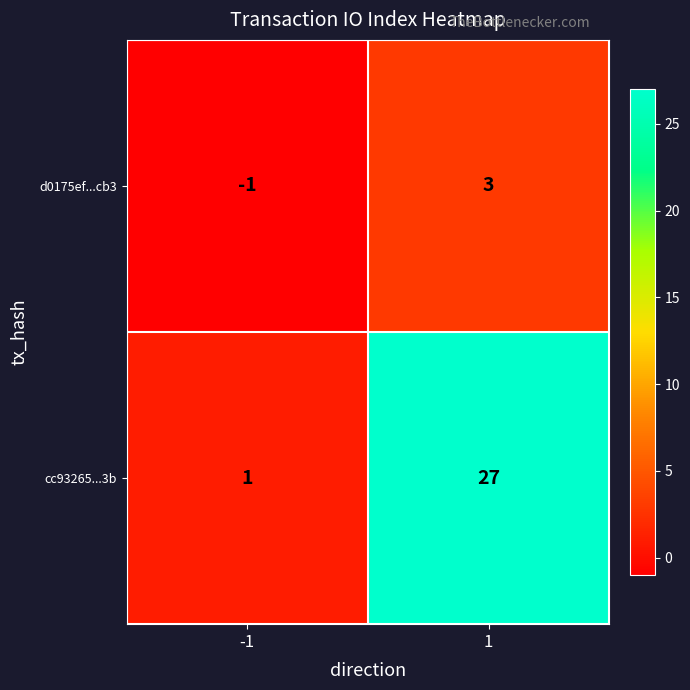

Reading left to right, what are all the values shown in this chart?

d0175ef...cb3: -1	3
cc93265...3b: 1	27